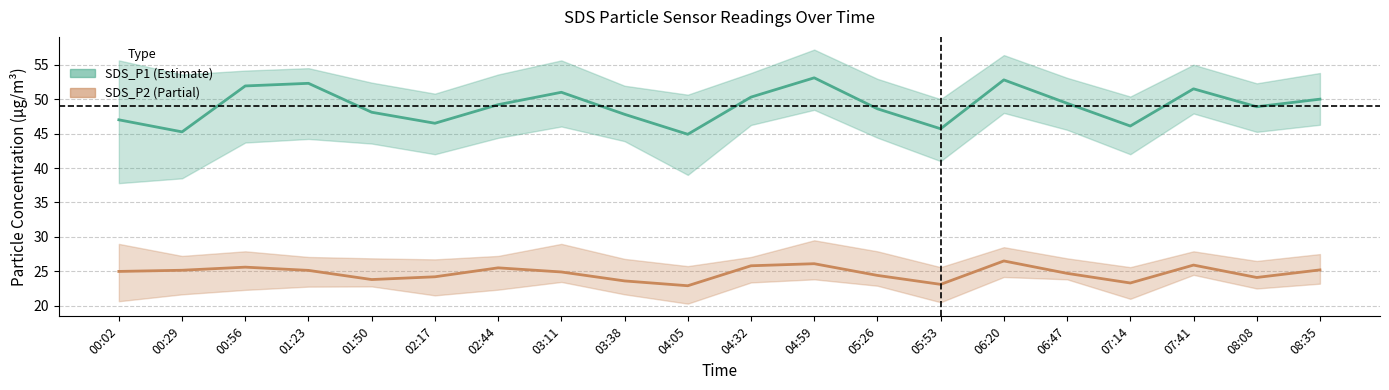

Which series has the largest range (max minus min)?

SDS_P1